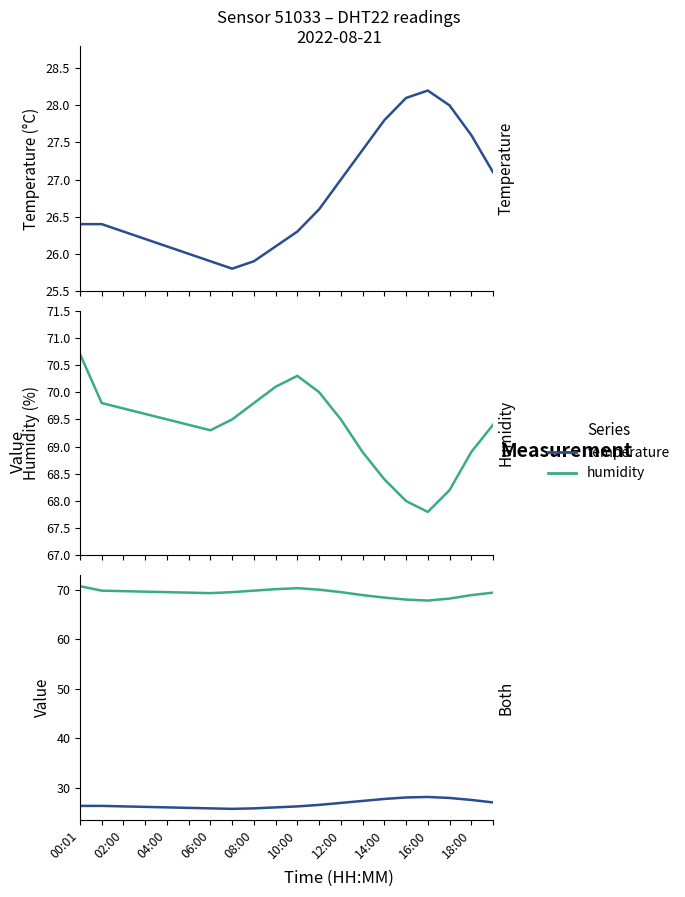

Which series has the largest range (max minus min)?

humidity